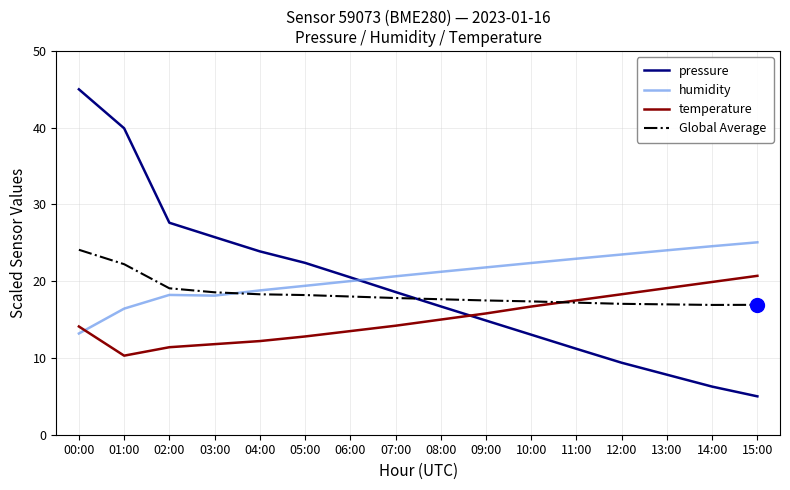

How many lines are shown in the chart?

4